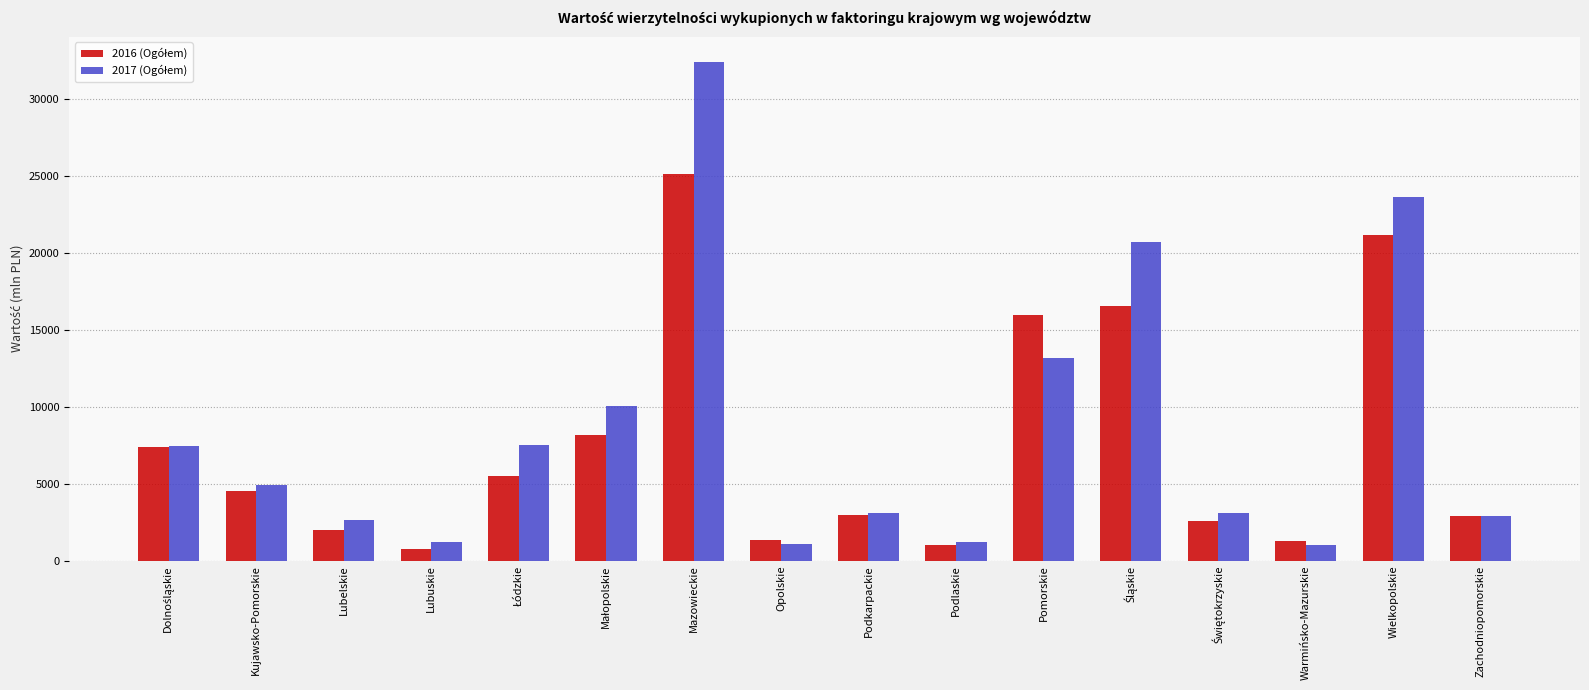

At how many categories does at least one series exceed 22201?

2